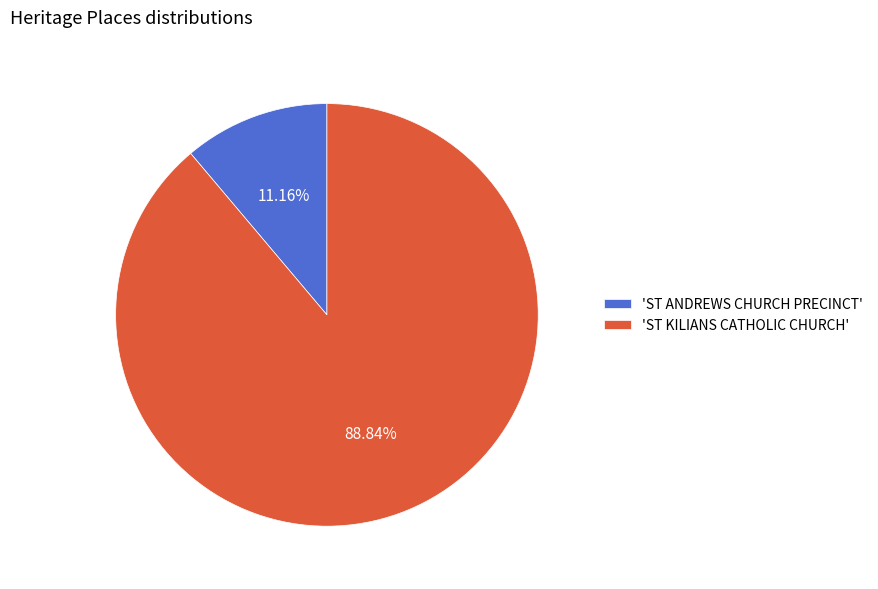

Which category accounts for the majority?

'ST KILIANS CATHOLIC CHURCH'